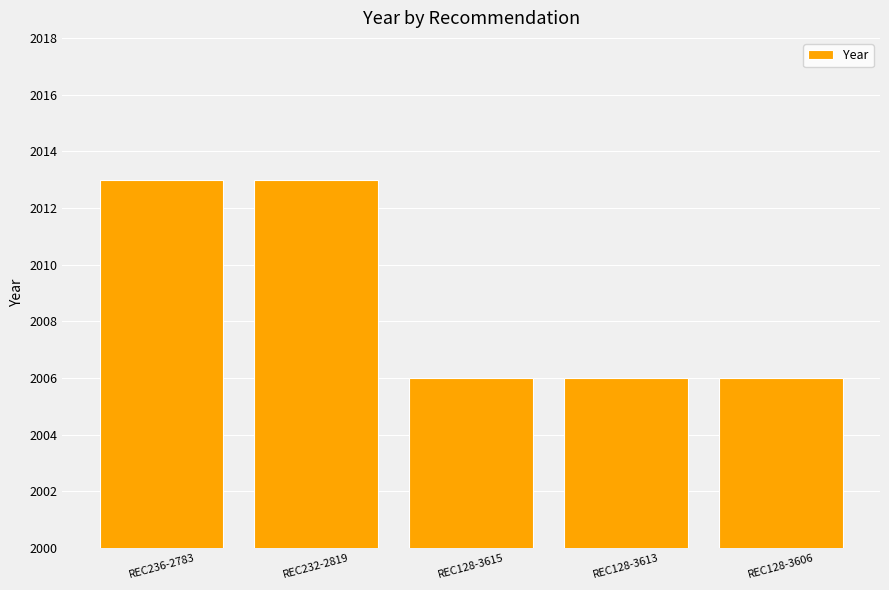

What is the value of the 3rd bar from the left?

2006